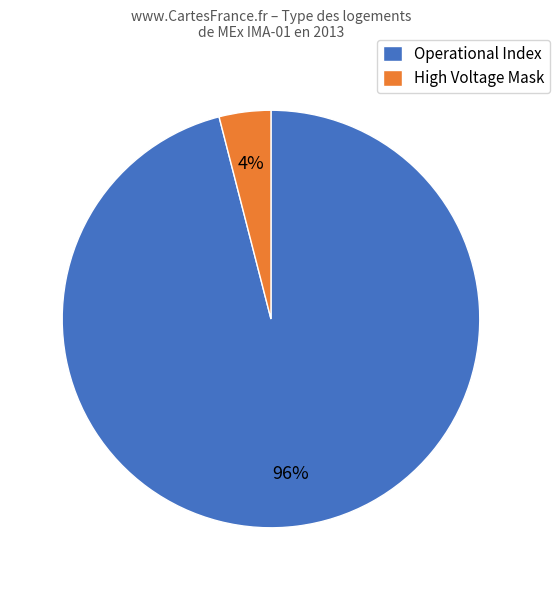

Does Operational Index account for over 50% of the chart?

Yes